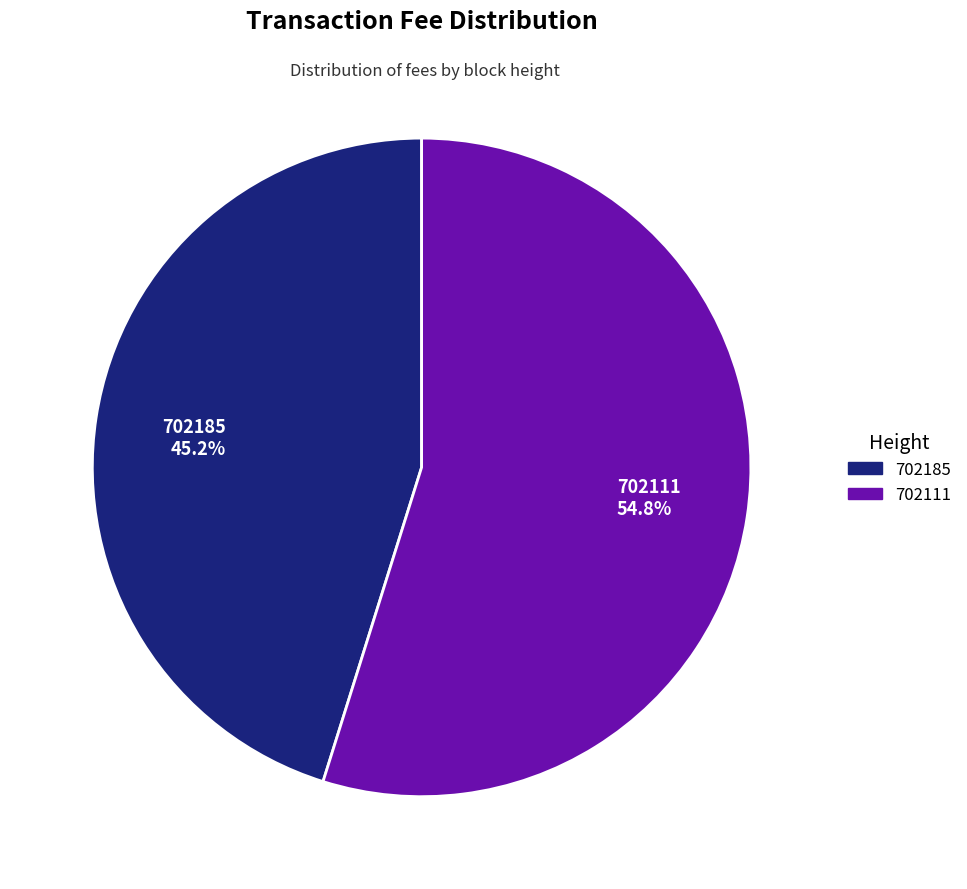

Is the sum of 702111 and 702185 greater than half?

Yes